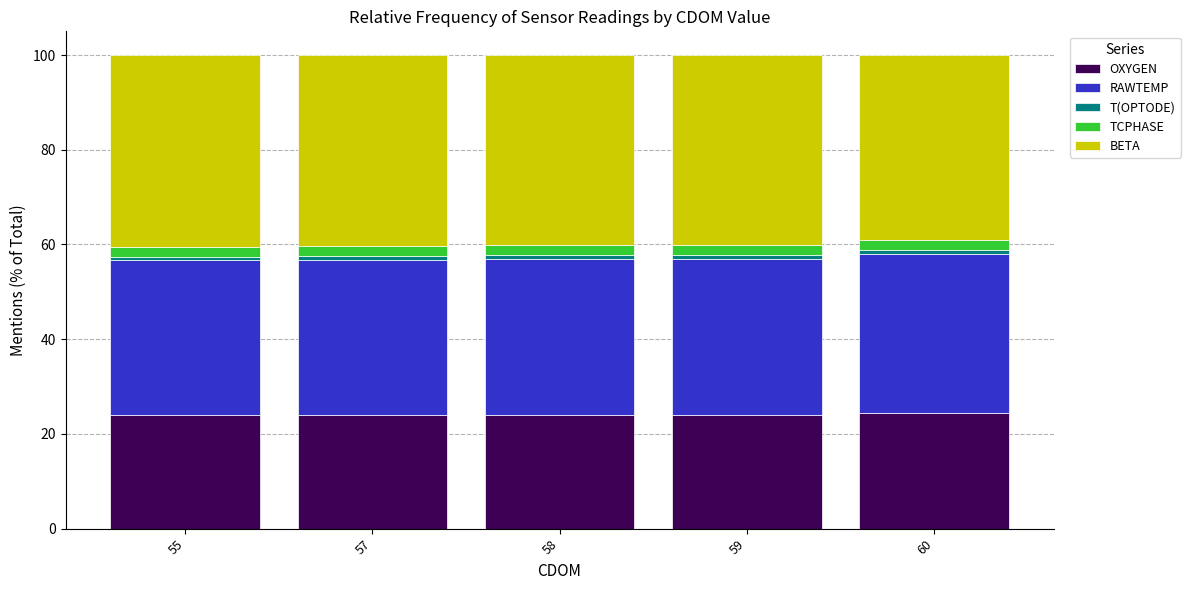

What is the lowest value of the OXYGEN series?

23.9